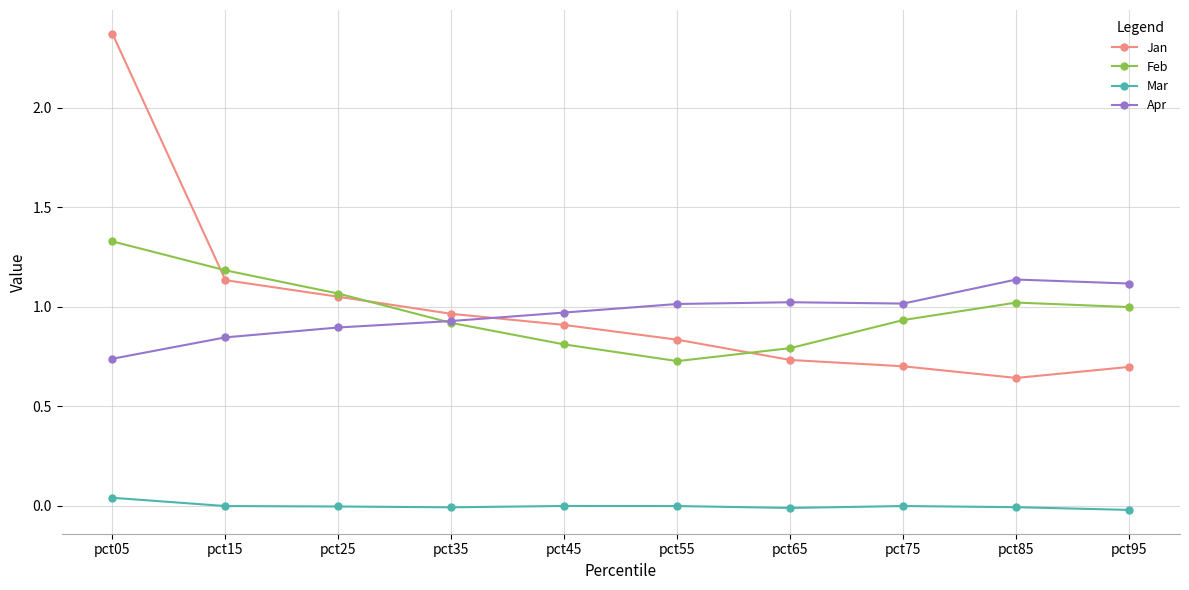

What is the spread (max minus min) of values at pct05?

2.3